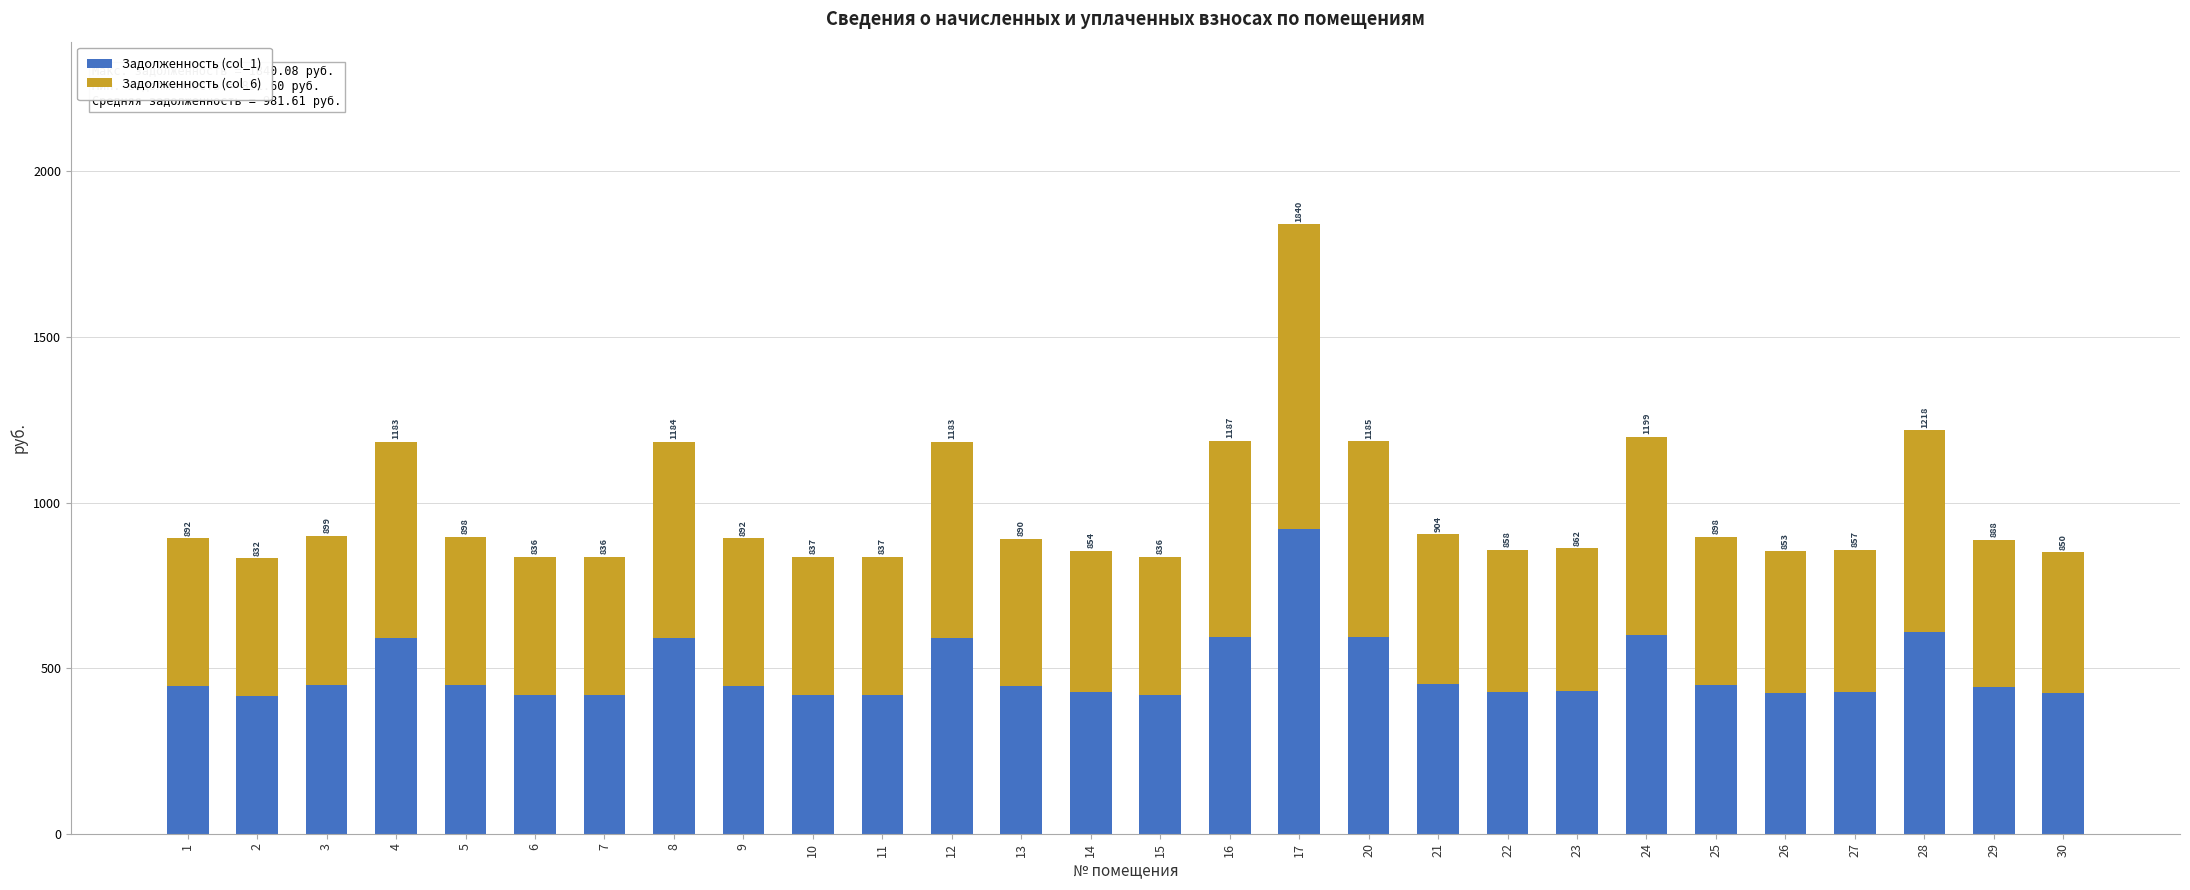

What is the difference between the maximum and minimum values in the Задолженность (col_6) series?

504.2